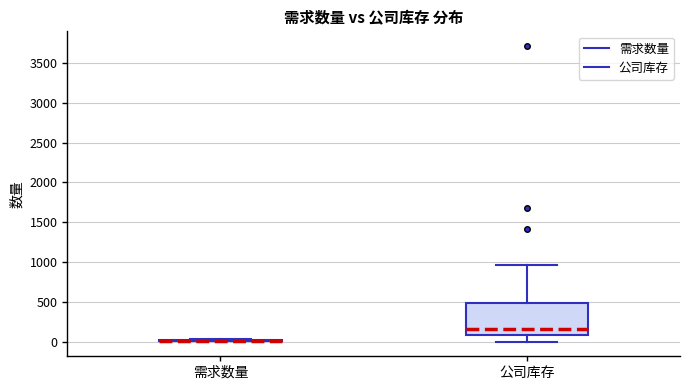

Reading left to right, transcribe this box plot: for each box, give where its median line is, the range the box spans, and where its two whiskers end, as read against the y-axis. The values are not printed on the chart, so give them approximately, as read against the axis.

需求数量: box collapsed to a line at 0, whiskers 0 to 50
公司库存: median 150, box 100 to 500, whiskers 0 to 950